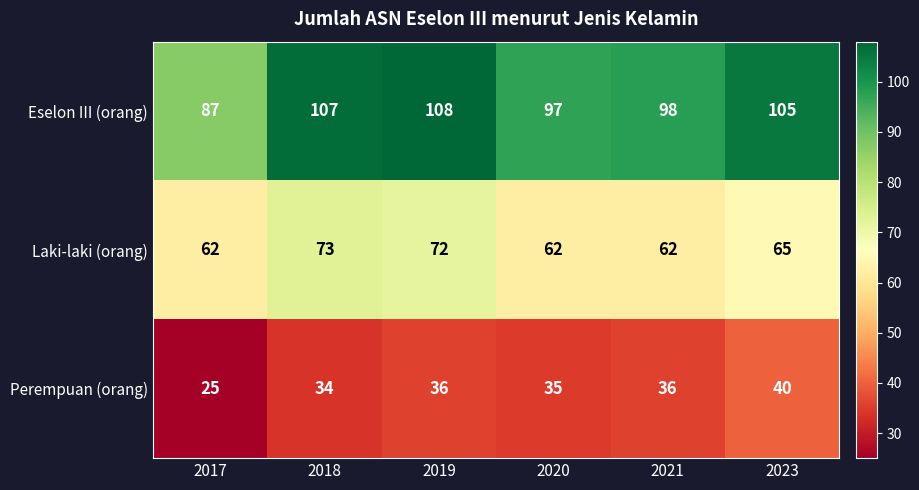

What is the difference between the maximum and minimum values in the Perempuan (orang) series?

15